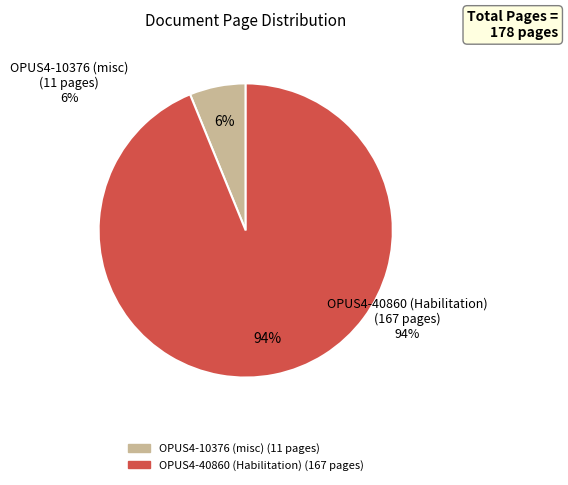

Is it true that OPUS4-40860 (Habilitation) is 81% of the pie?

False